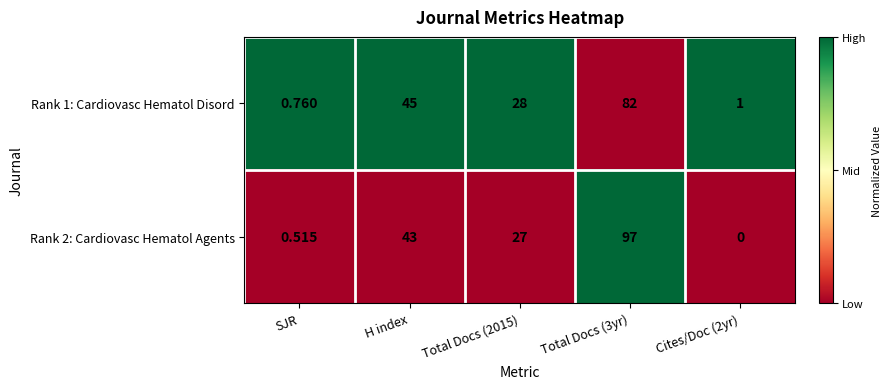

At which label does Rank 1: Cardiovasc Hematol Disord first exceed 28?

H index